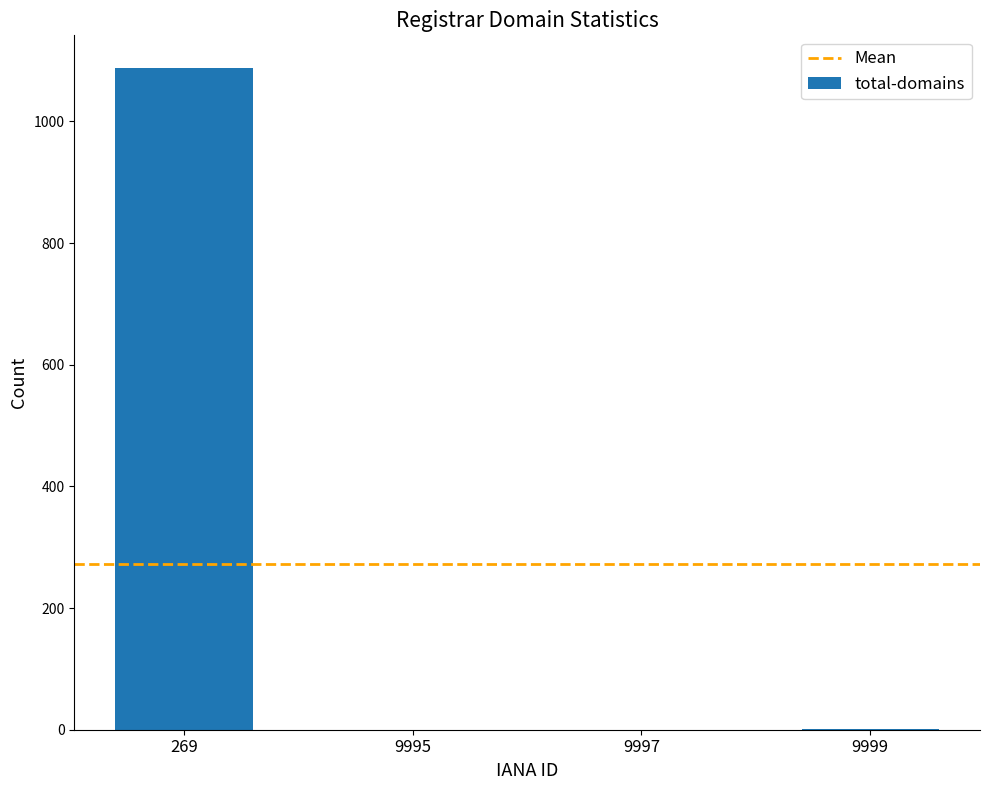

What is the greatest value displayed?

1087